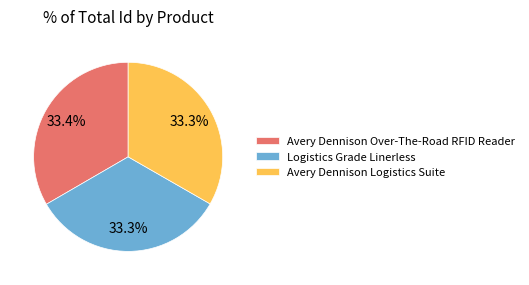

Does any single category account for the majority?

No